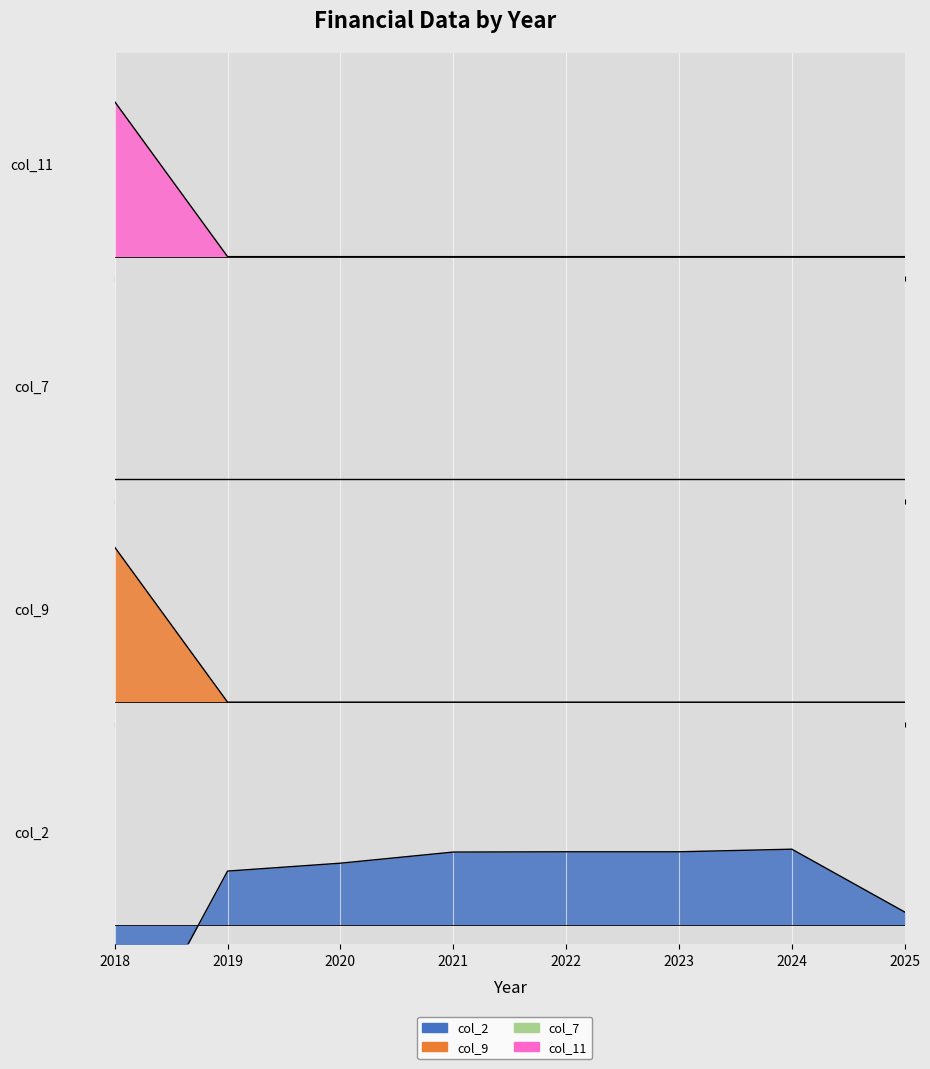

True or false: col_9 and col_11 intersect in this chart.

False